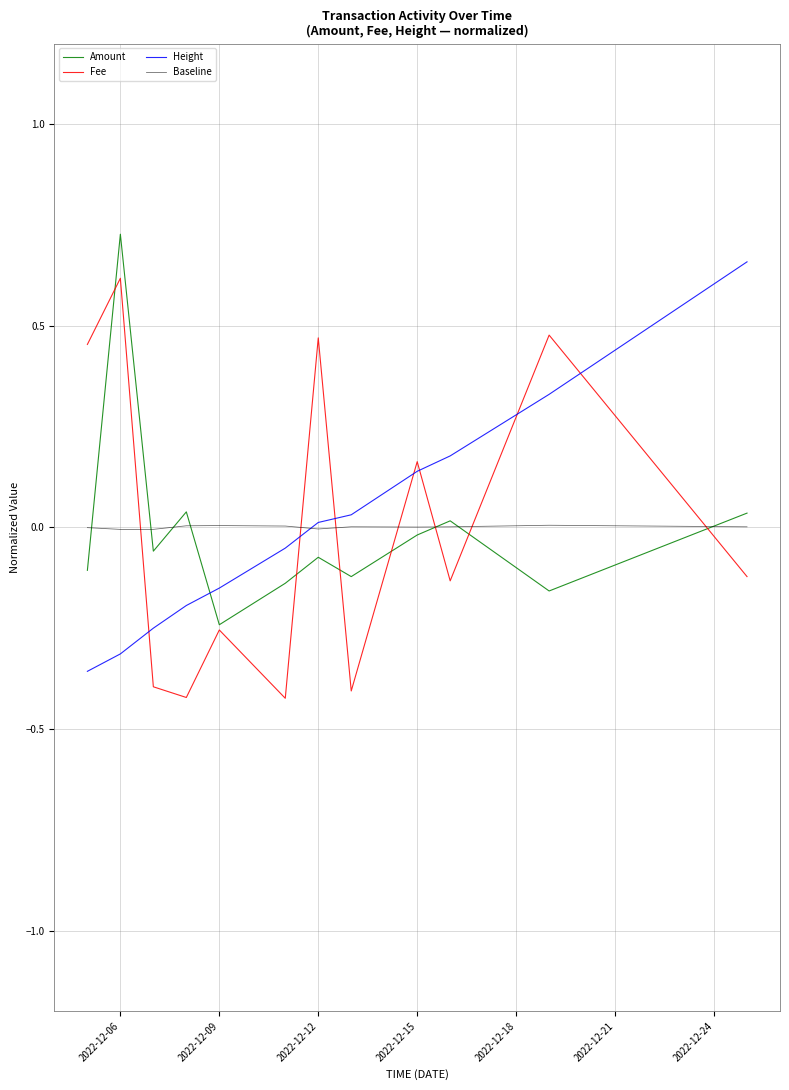

What is the difference between the maximum and second lowest values in the Height series?

1.0